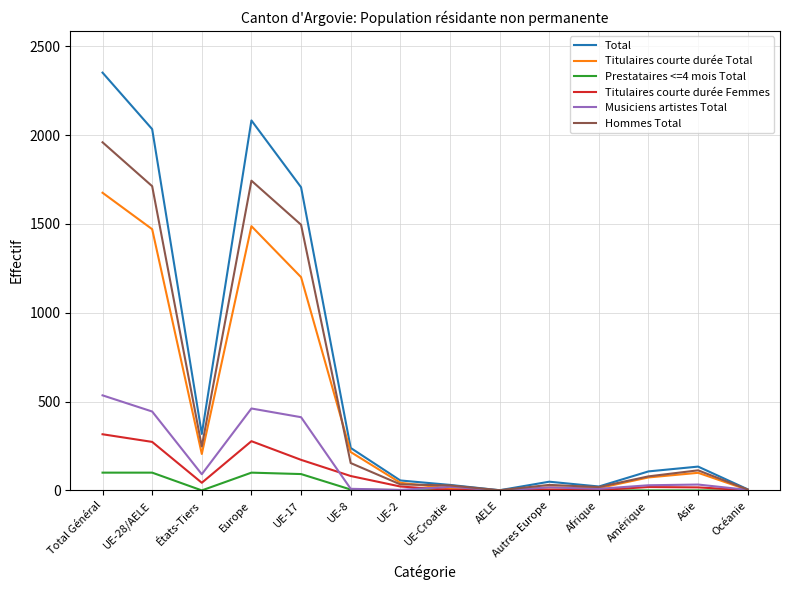

True or false: Hommes Total has a value of 113 at Asie.

True